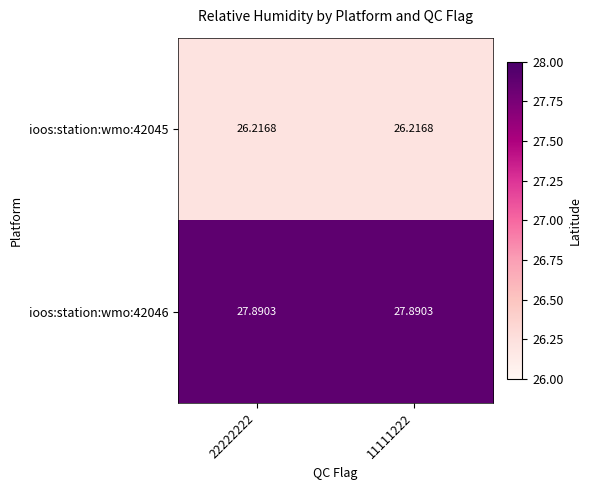

Is the value of ioos:station:wmo:42045 at 22222222 greater than the value of ioos:station:wmo:42046 at 22222222?

No